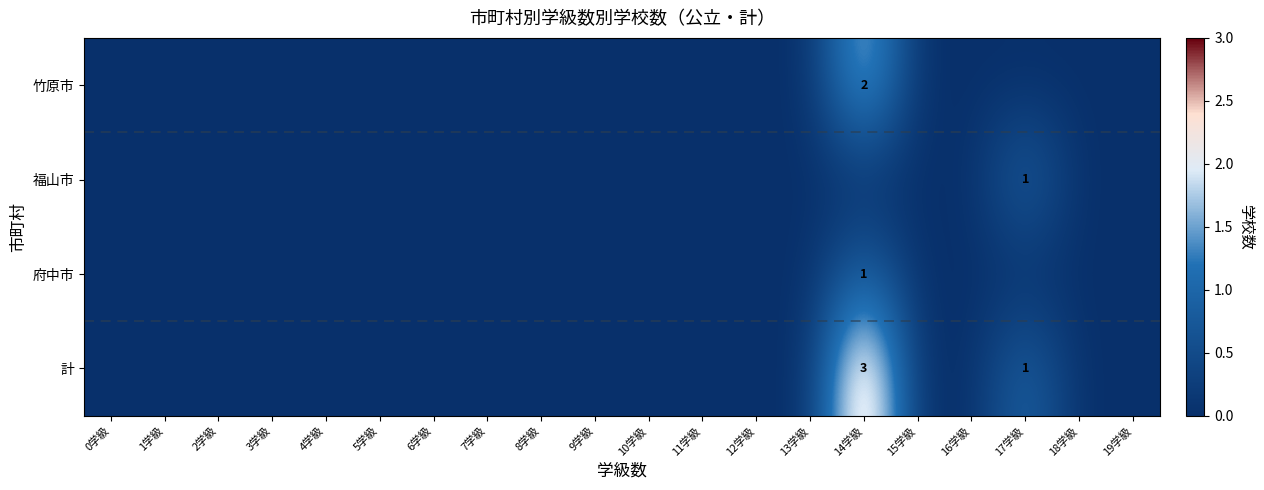

Which series has the largest total across all categories?

計